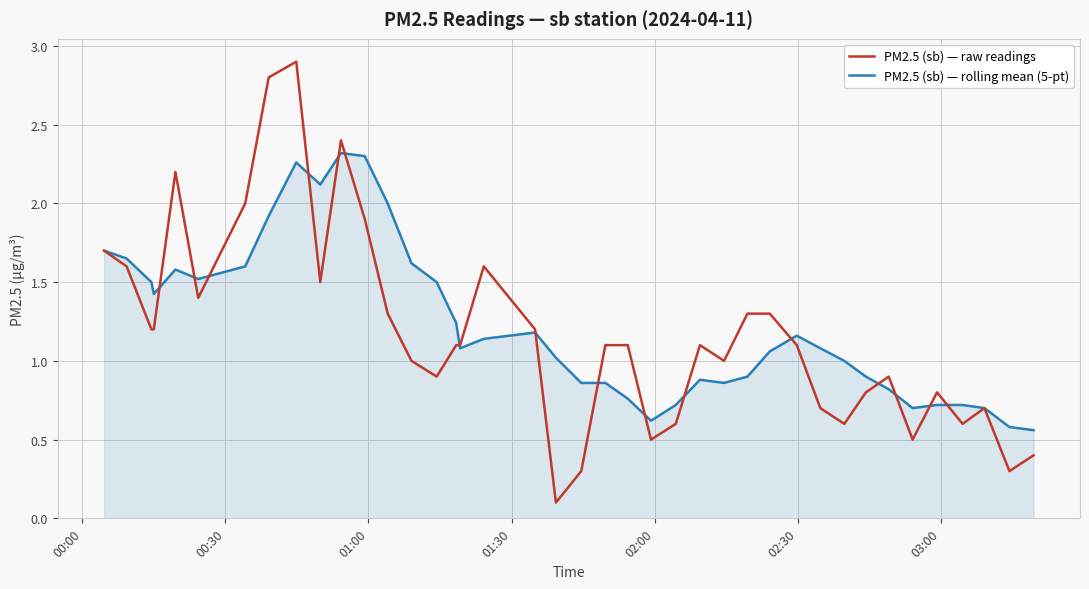

Which series has the widest spread of values?

PM2.5 (sb) — raw readings